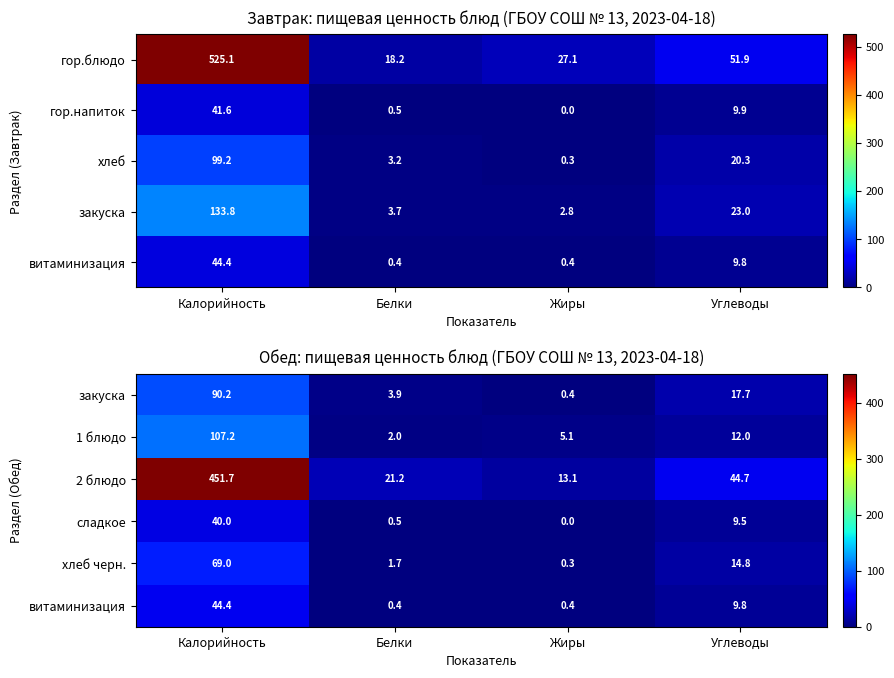

Read the сладкое value at Углеводы.

9.5